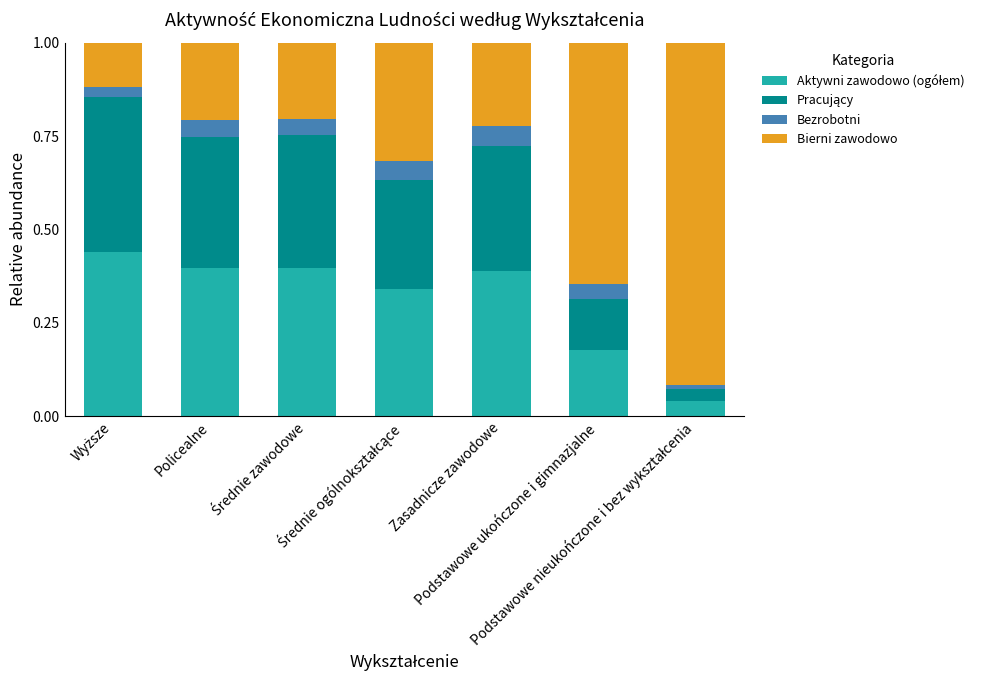

The Bierni zawodowo series shows 0.2 at Wyższe. True or false?

False